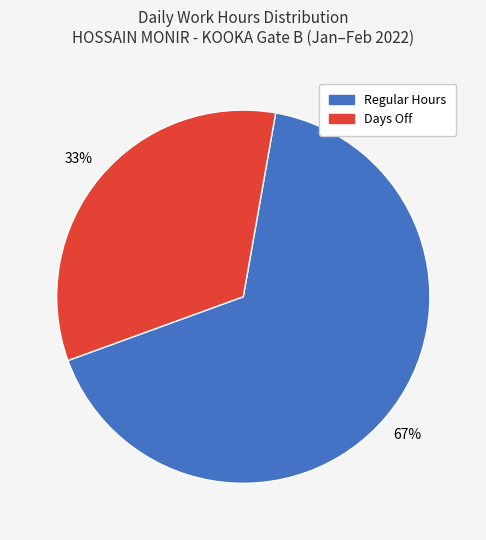

Is there a majority slice in this chart?

Yes